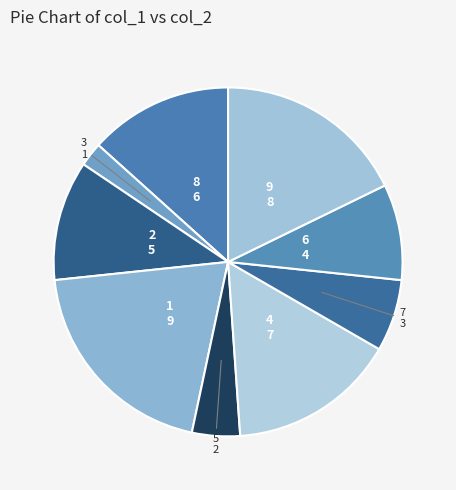

Do 8 and 3 together represent more than half of the pie?

No